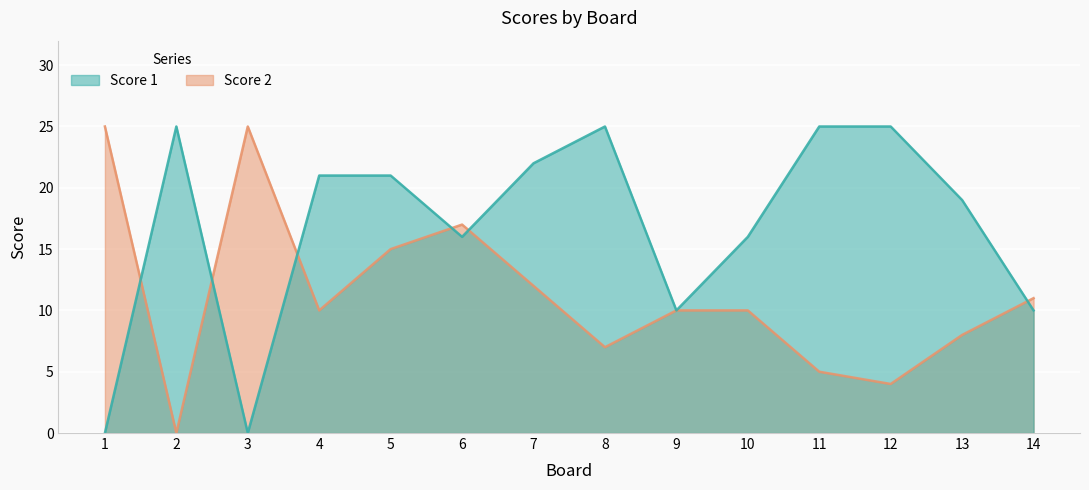

What are all the series names shown in the legend?

Score 1, Score 2